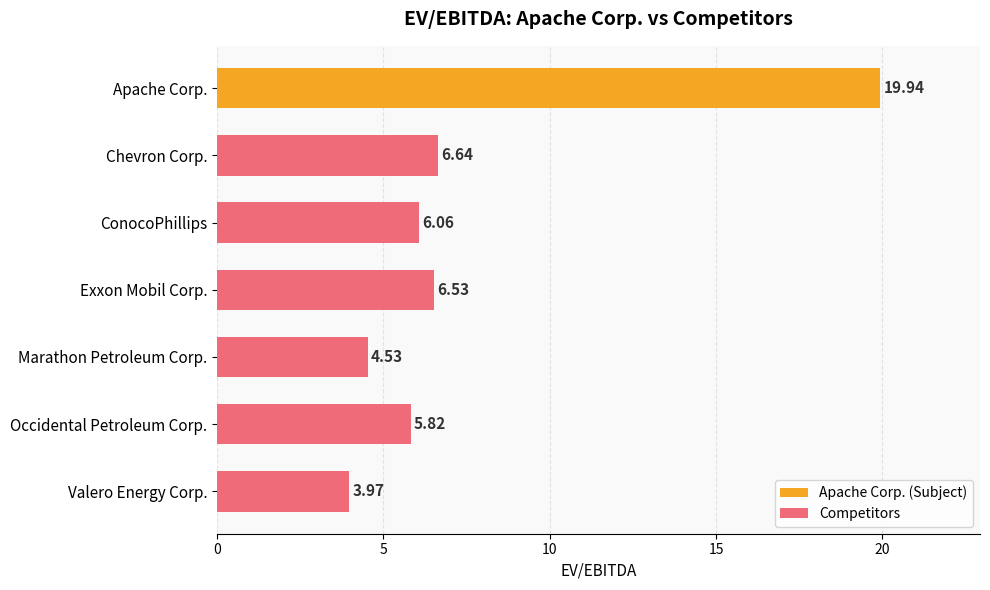

Where is the data nearest to the value 11?

Chevron Corp.